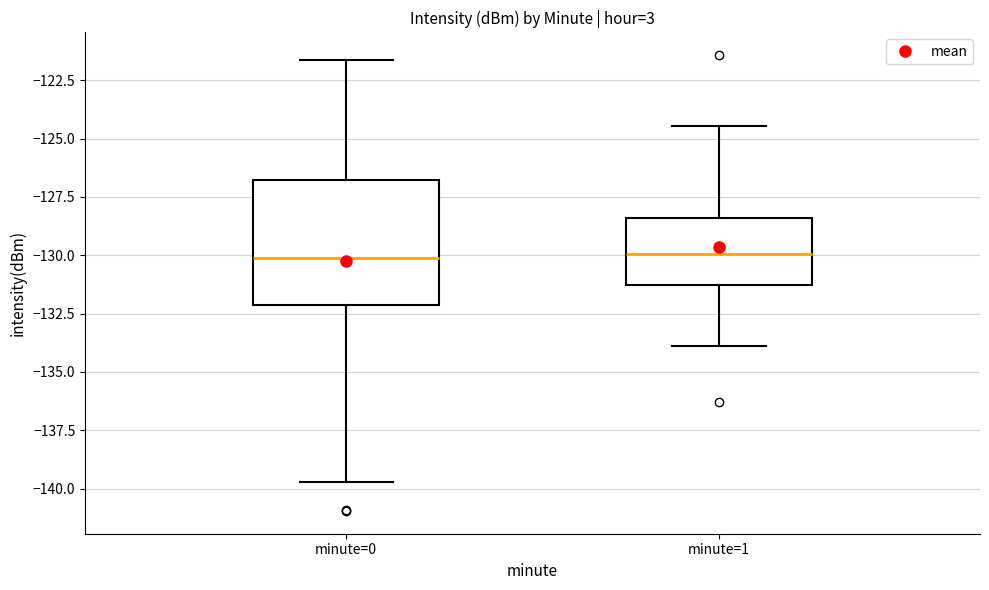

Reading left to right, transcribe this box plot: for each box, give where its median line is, the range the box spans, and where its two whiskers end, as read against the y-axis. The values are not printed on the chart, so give them approximately, as read against the axis.

minute=0: median -130.0, box -132.0 to -127.0, whiskers -139.5 to -121.5
minute=1: median -130.0, box -131.5 to -128.5, whiskers -134.0 to -124.5